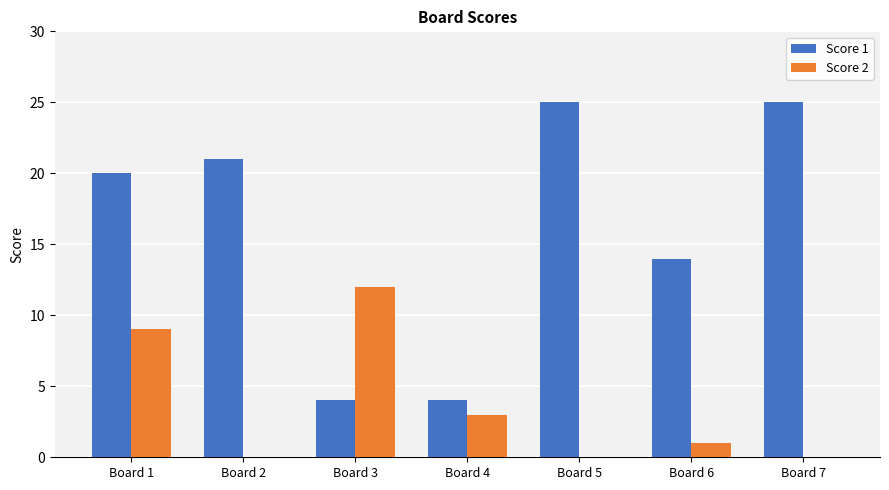

Which series has the widest spread of values?

Score 1